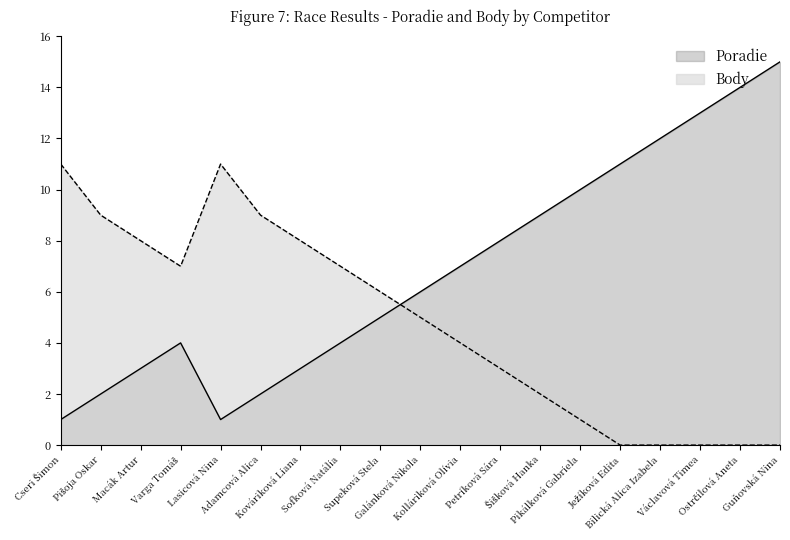

What is the total value across all series at Supeková Stela?

11